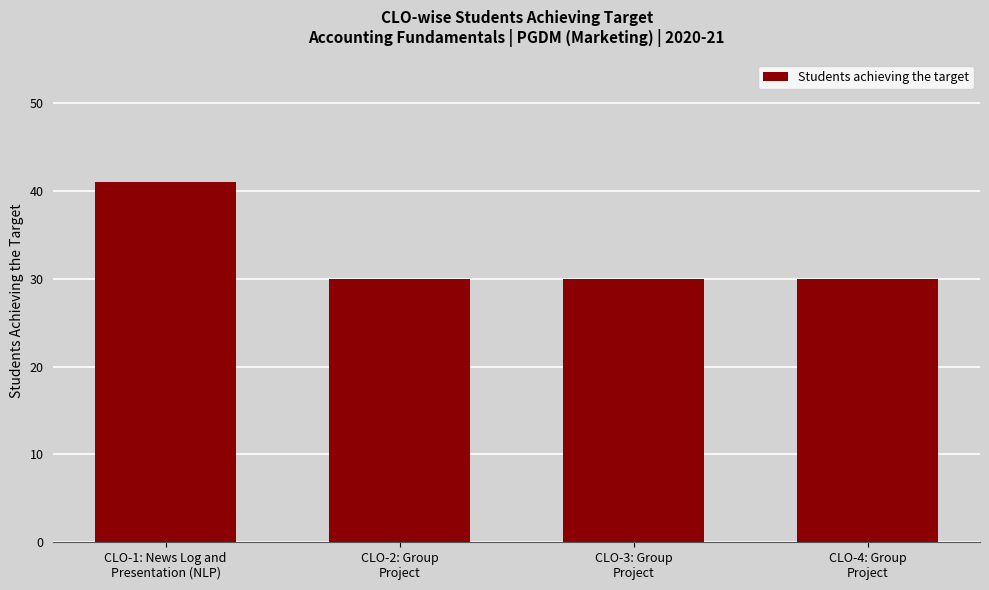

What is the maximum value shown in the chart?

41